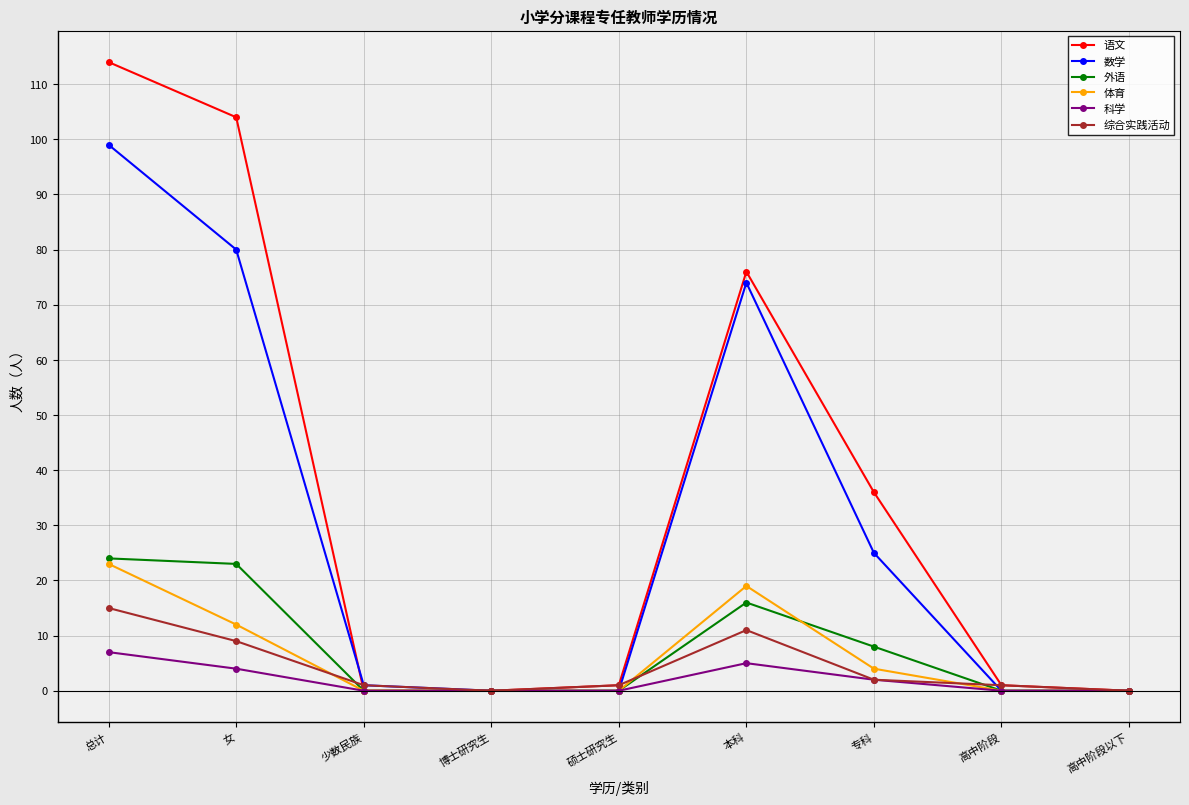

Read the 数学 value at 少数民族.

1